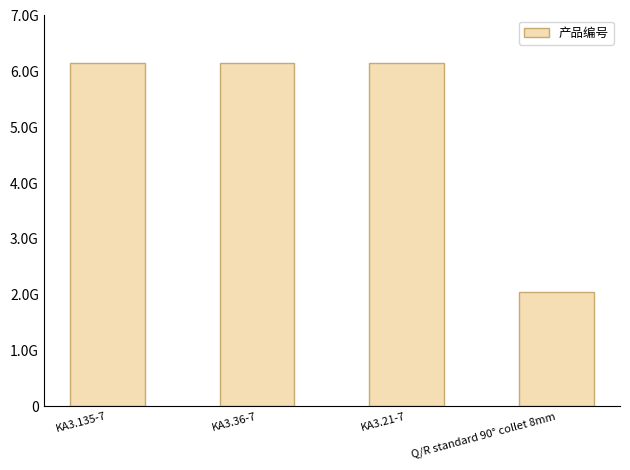

What is the smallest value displayed?

2050503533